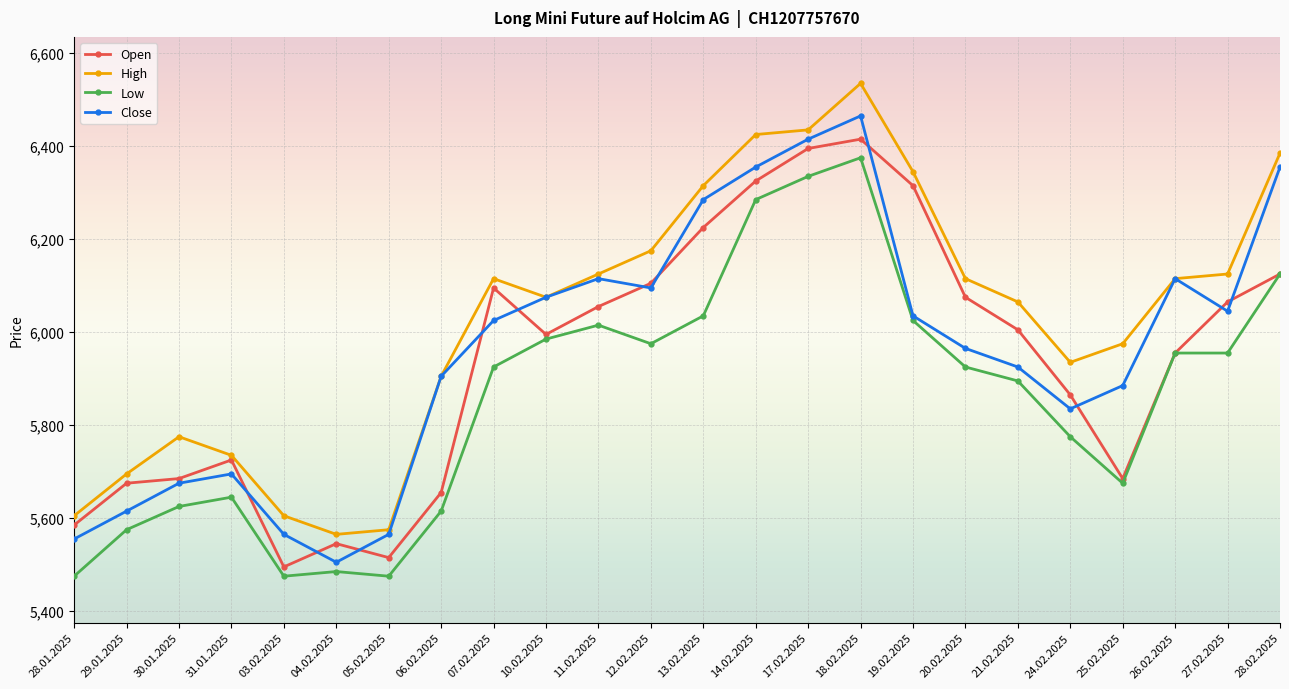

True or false: Open has more than 0 interior local peaks.

True